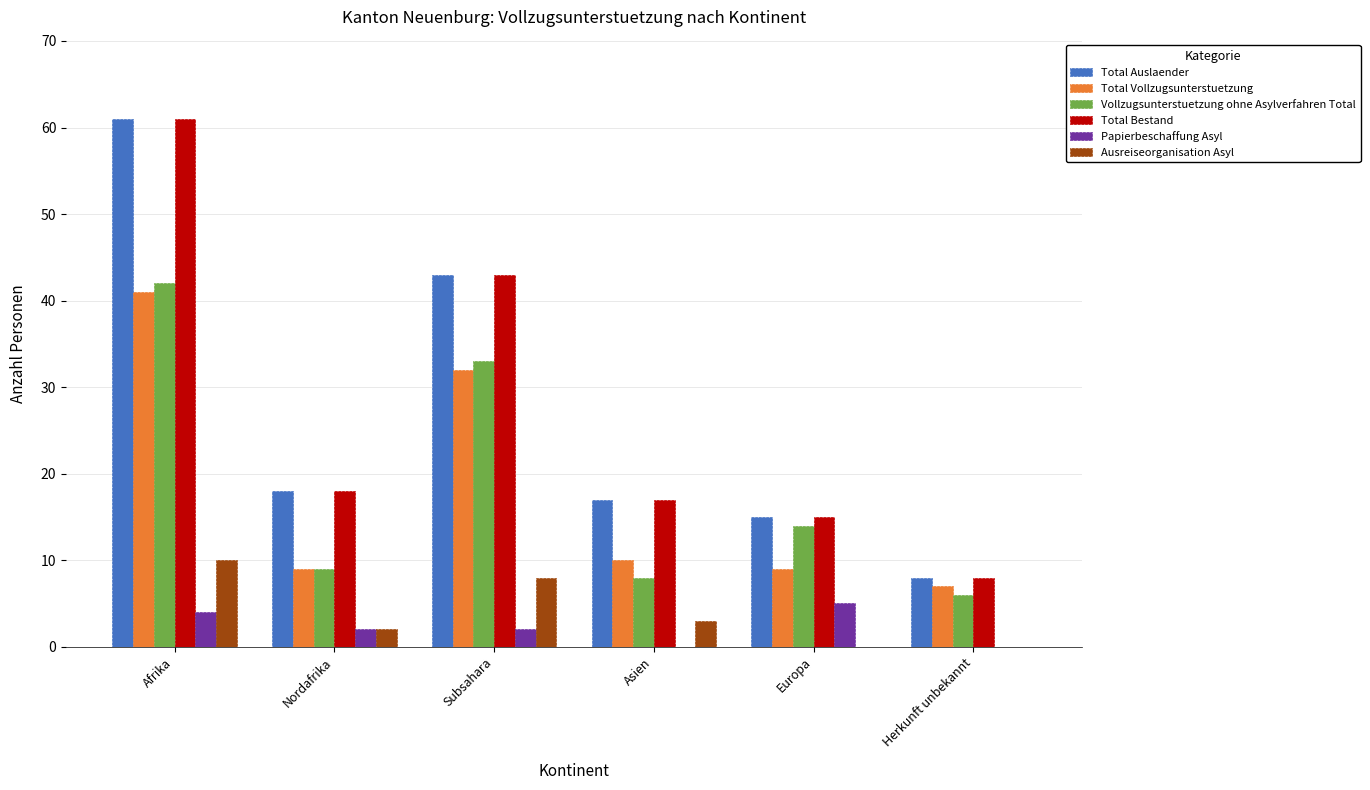

The Vollzugsunterstuetzung ohne Asylverfahren Total series shows 14 at Europa. True or false?

True